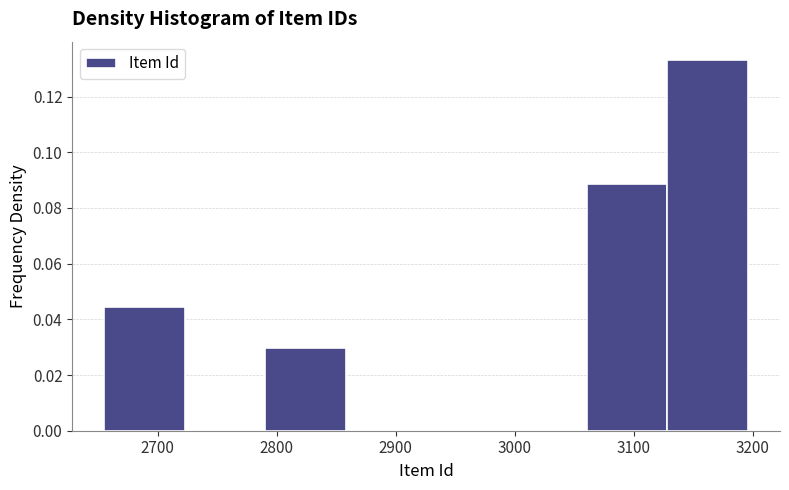

How tall is the bar that spans 3130 to 3200 on the x-axis? Neither the bar edges nor the heights are printed on the chart, so give them approximately, as read against the axes.

0.134